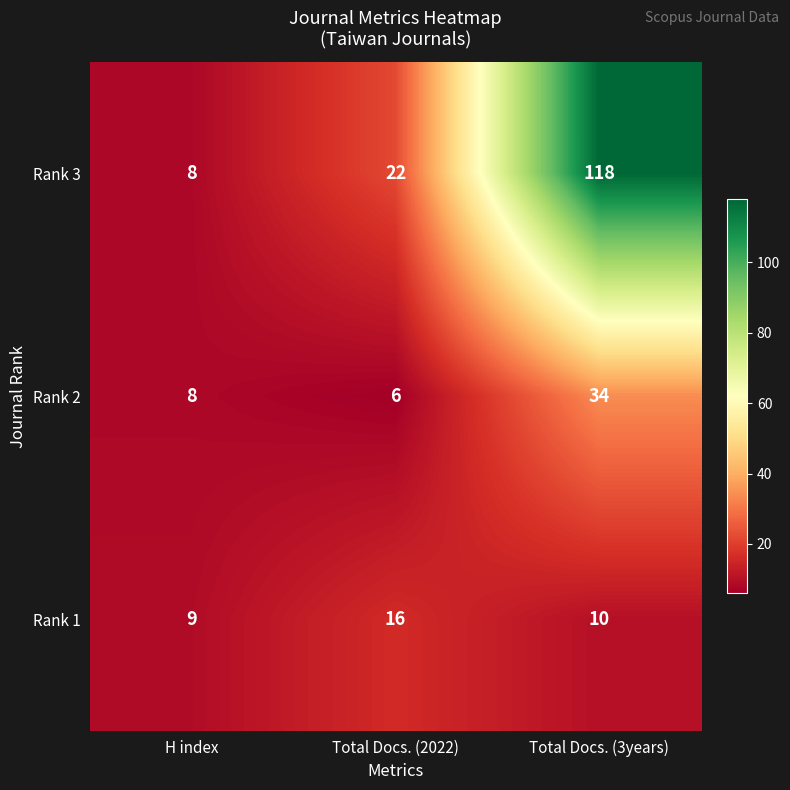

At how many categories does at least one series exceed 31?

1